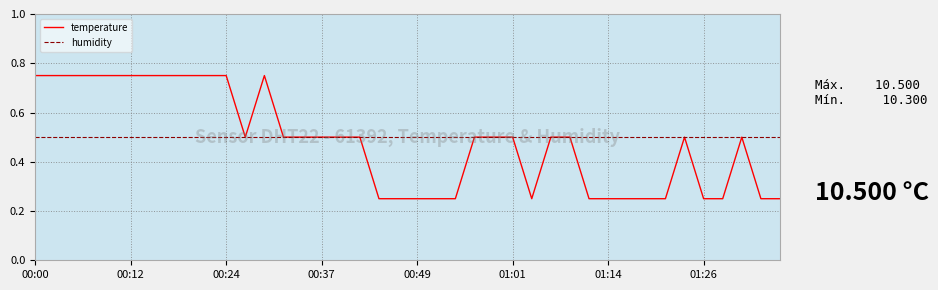

Which series has the largest range (max minus min)?

temperature